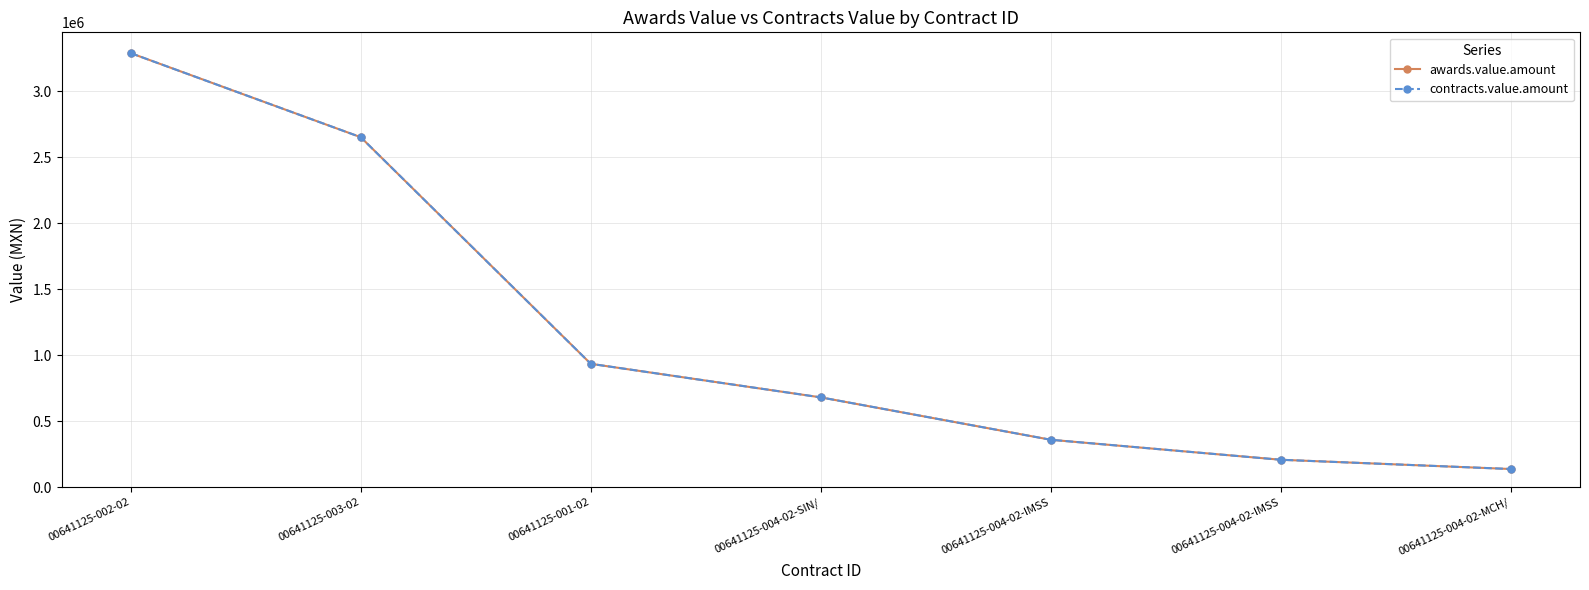

What is the sum of the awards.value.amount values at 00641125-004-02-IMSS and 00641125-004-02-IMSS?

568684.0